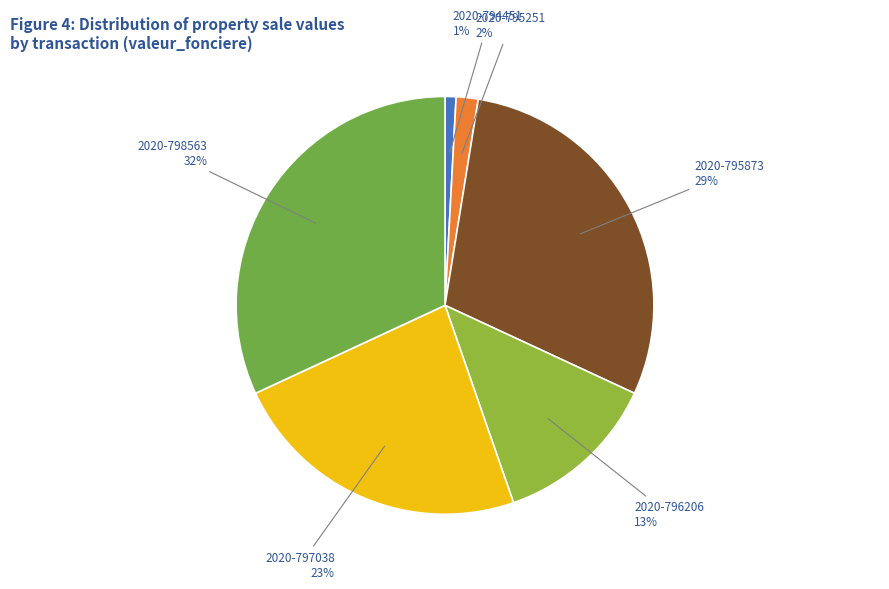

Count the number of slices in the pie.

6